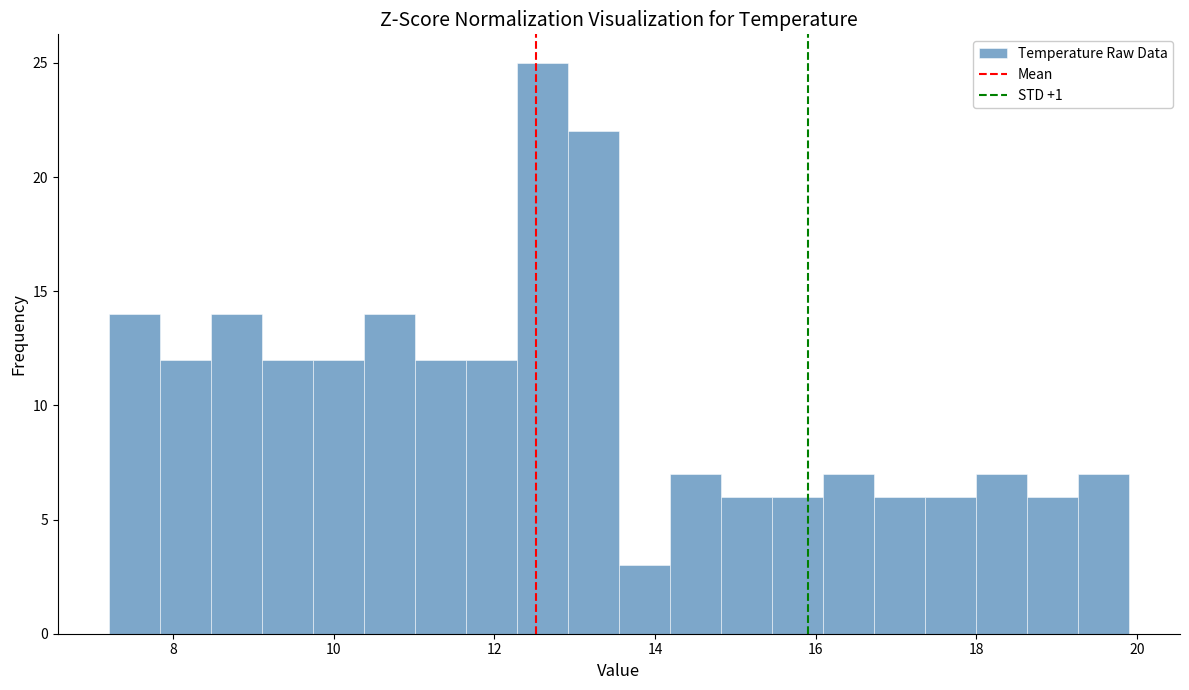

Around what value on the x-axis is the tallest bar? Give the approximate position of its centre, as read against the axis.

12.6